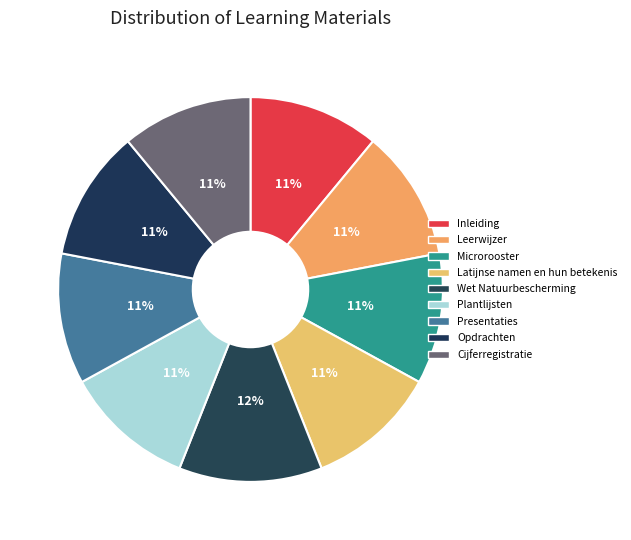

To the nearest percent, what is the combined percentage of Presentaties and Leerwijzer?

22%